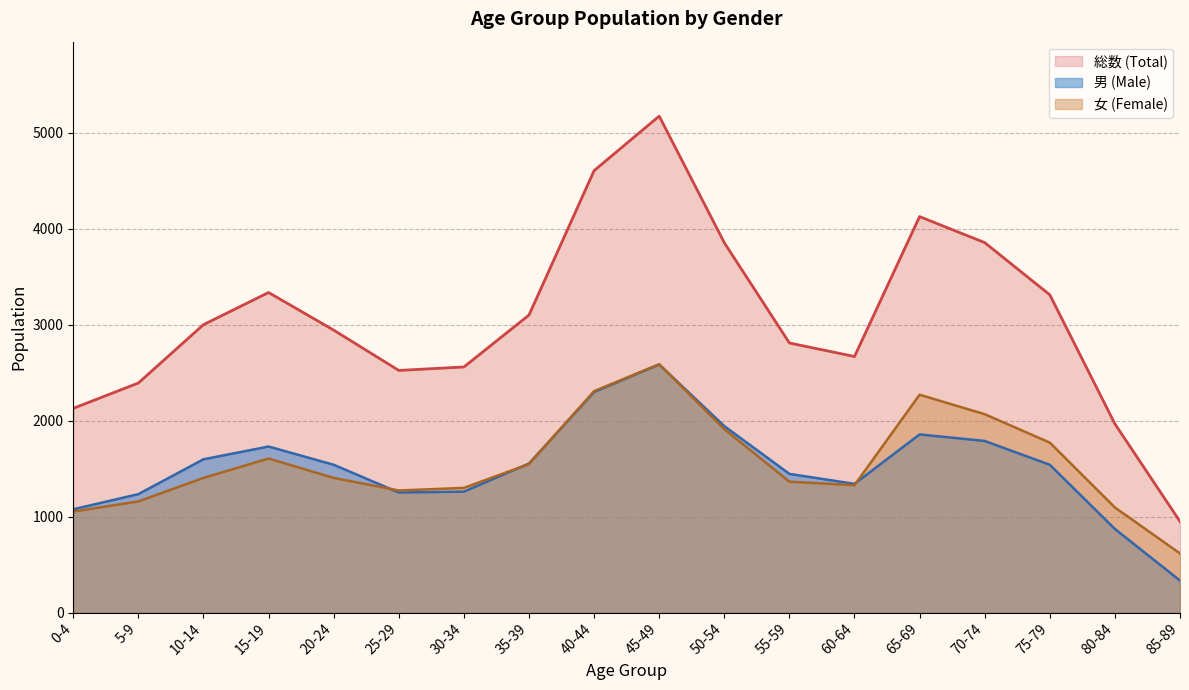

The value of 男 (Age 0-4 to 65+) at 45-49 is 678. True or false?

False